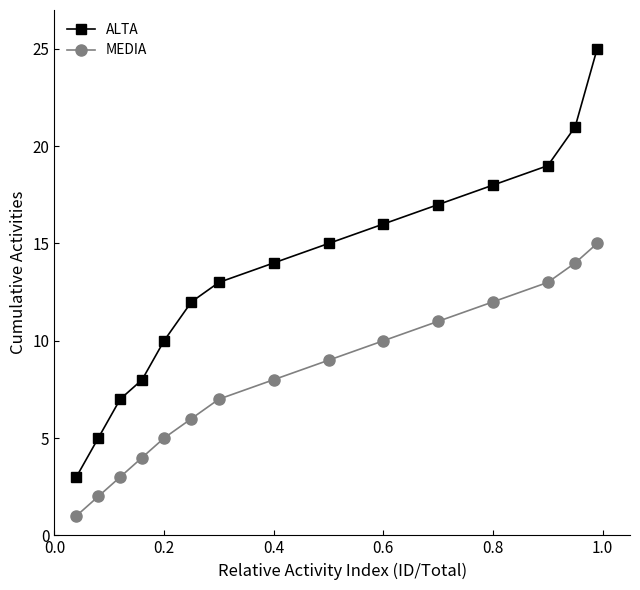

What is the difference between the maximum and minimum values in the MEDIA series?

14